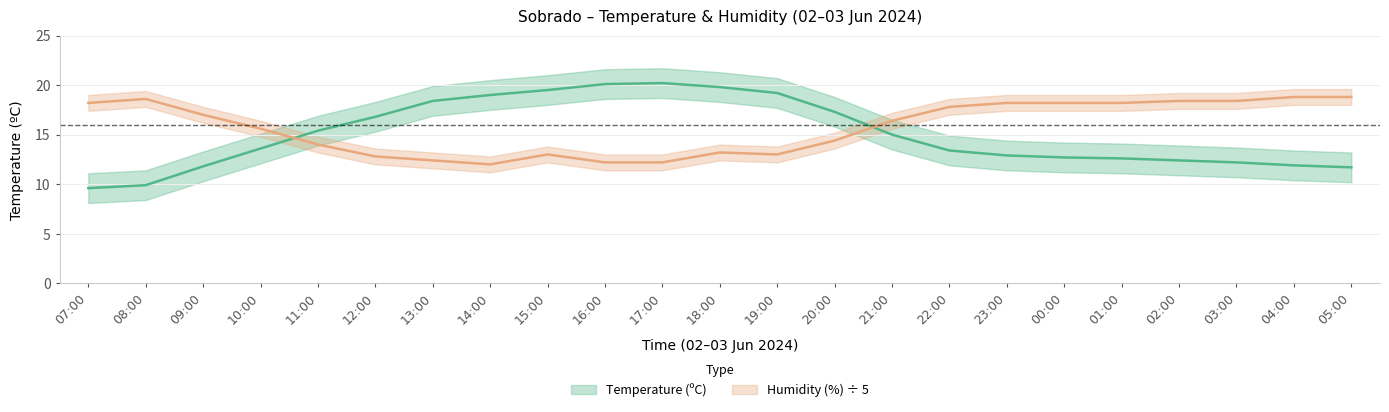

Which label corresponds to the largest value in the chart?

17:00